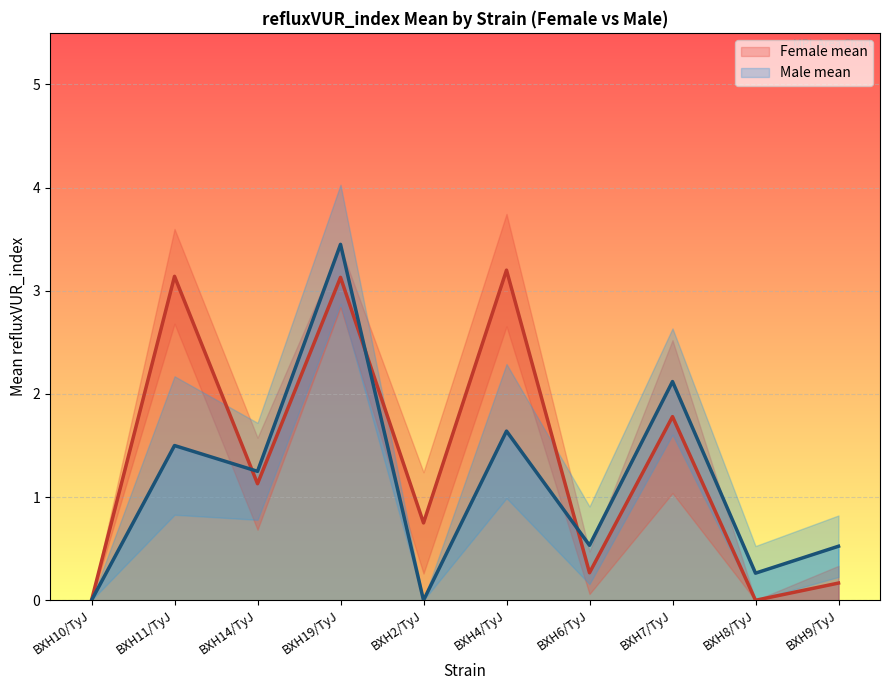

What is the value of the Female mean point at the 2nd from the left?

3.1